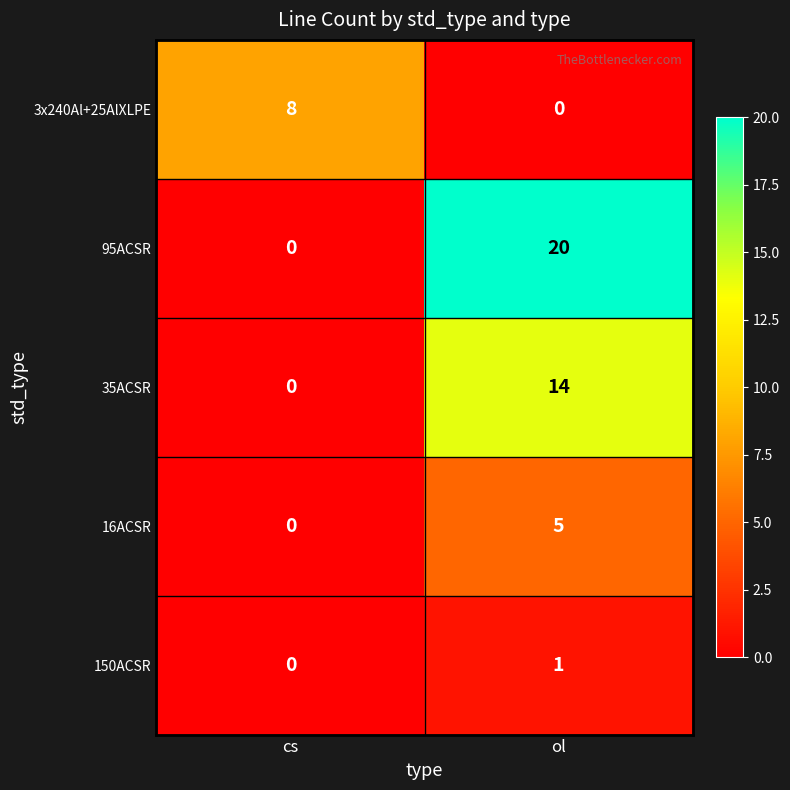

How many data points does each series have?

2